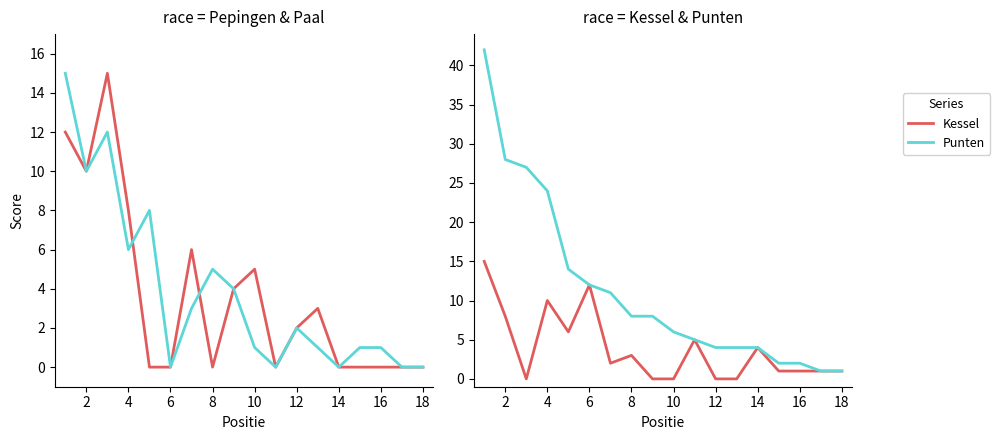

Rank the series by their maximum value, from highest to lowest.

Punten, Pepingen, Paal, Kessel